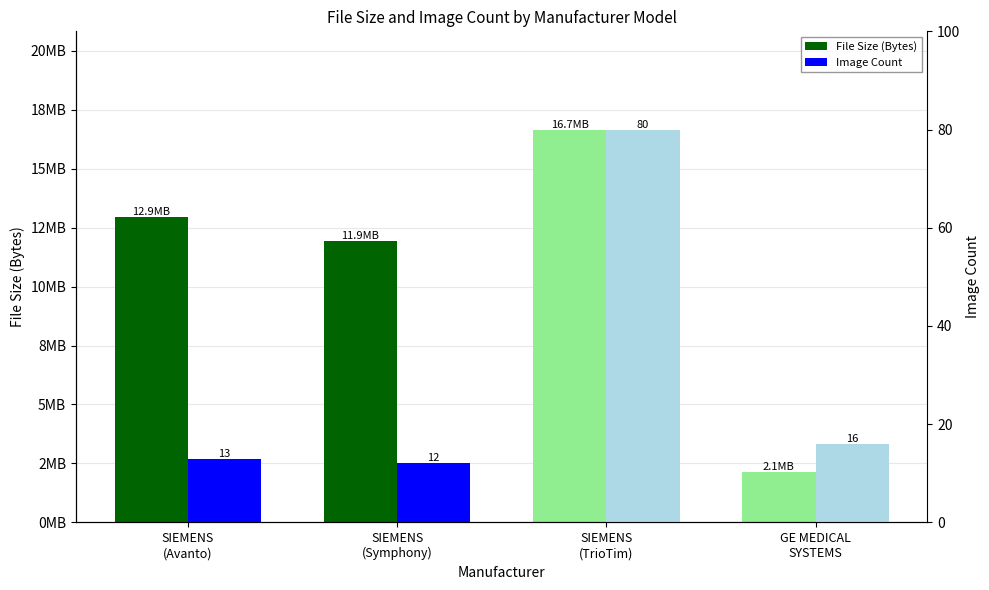

Reading left to right, extract all data points from this chart.

File Size (Bytes): SIEMENS
(Avanto)=12931902	SIEMENS
(Symphony)=11938454	SIEMENS
(TrioTim)=16657586	GE MEDICAL
SYSTEMS=2145714
Image Count: SIEMENS
(Avanto)=13	SIEMENS
(Symphony)=12	SIEMENS
(TrioTim)=80	GE MEDICAL
SYSTEMS=16